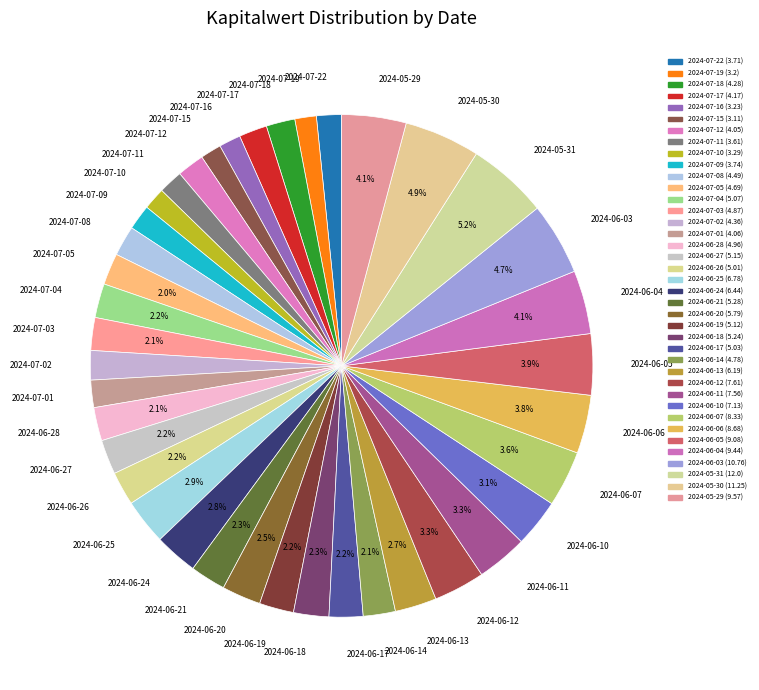

To the nearest percent, what portion does 2024-06-28 represent?

2%